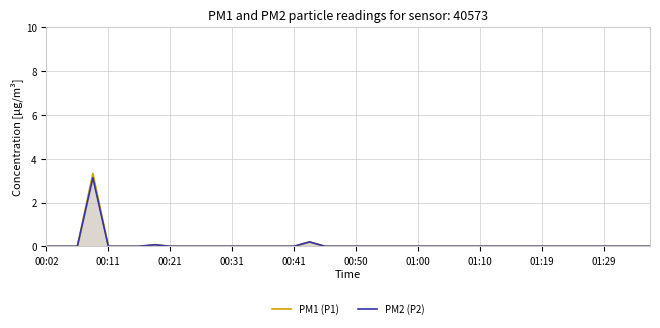

What is the sum of all PM1 (P1) values?

3.6